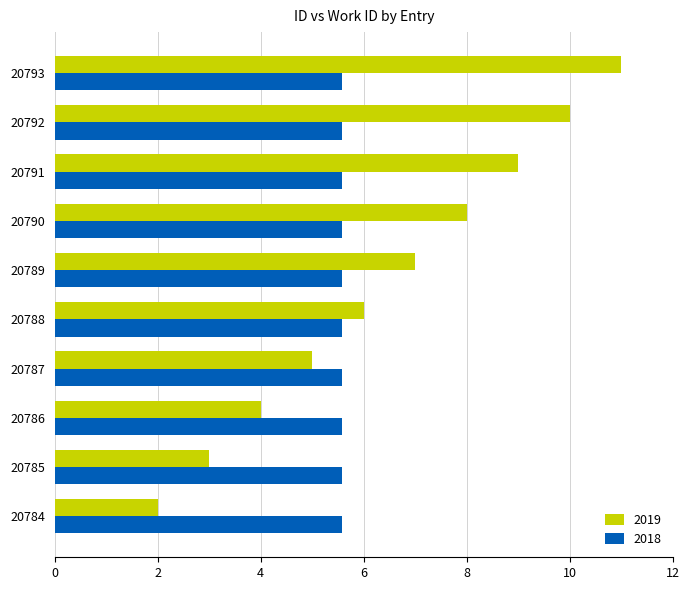

The value of 2019 at 20786 is 5.7. True or false?

False